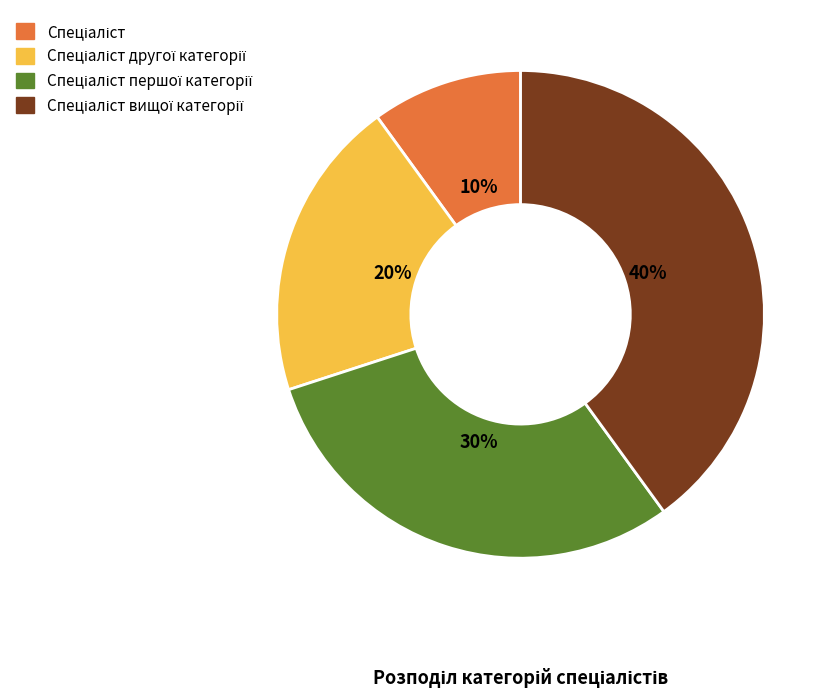

Is there a majority slice in this chart?

No